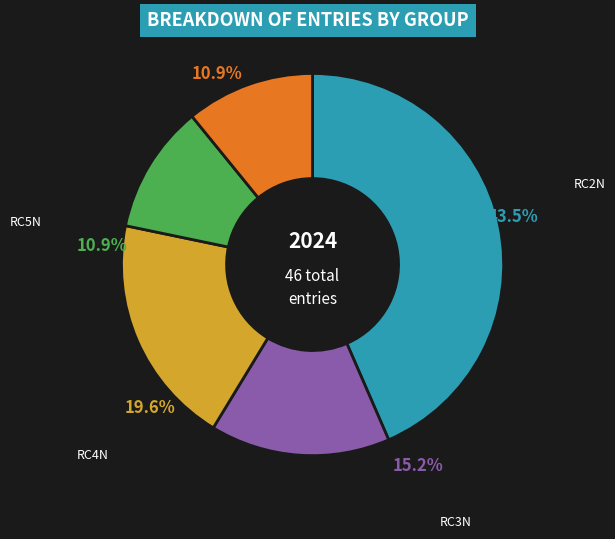

Rank the categories by value from highest to lowest.

RC2N, RC4N, RC3N, RC5N, Other